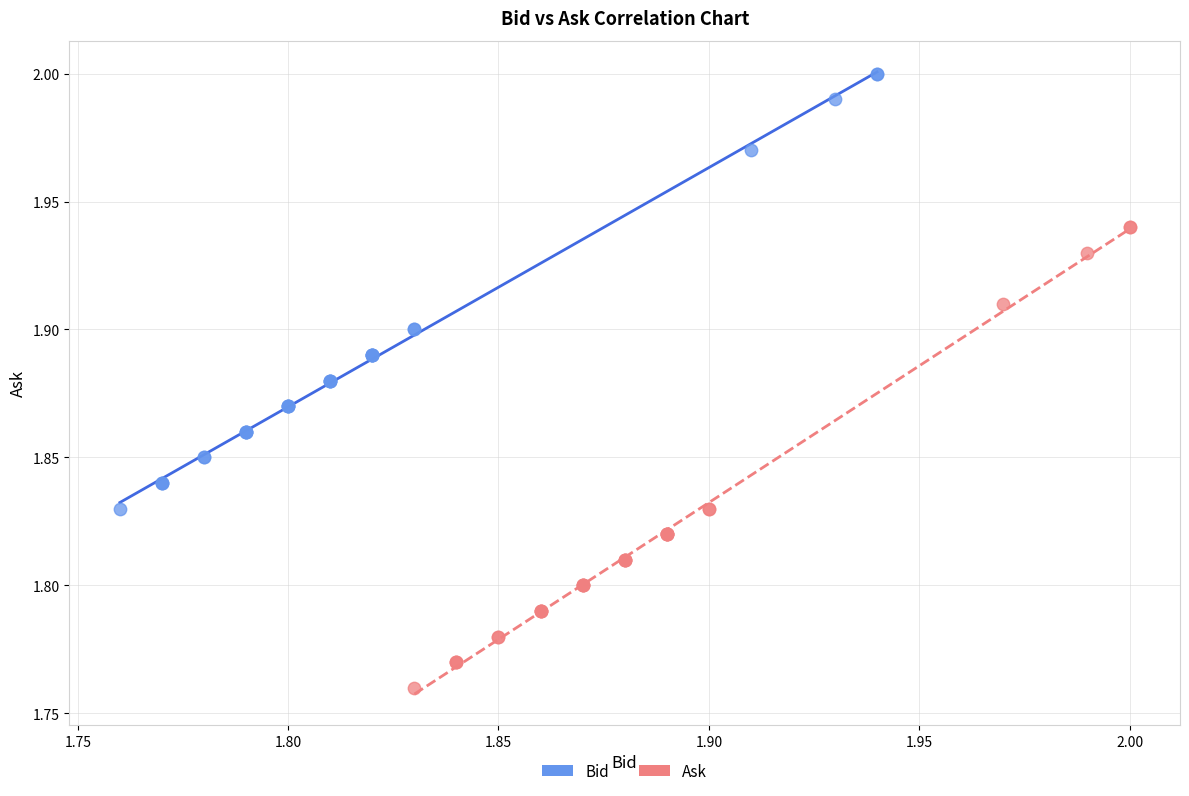

What are all the series names shown in the legend?

Bid, Ask